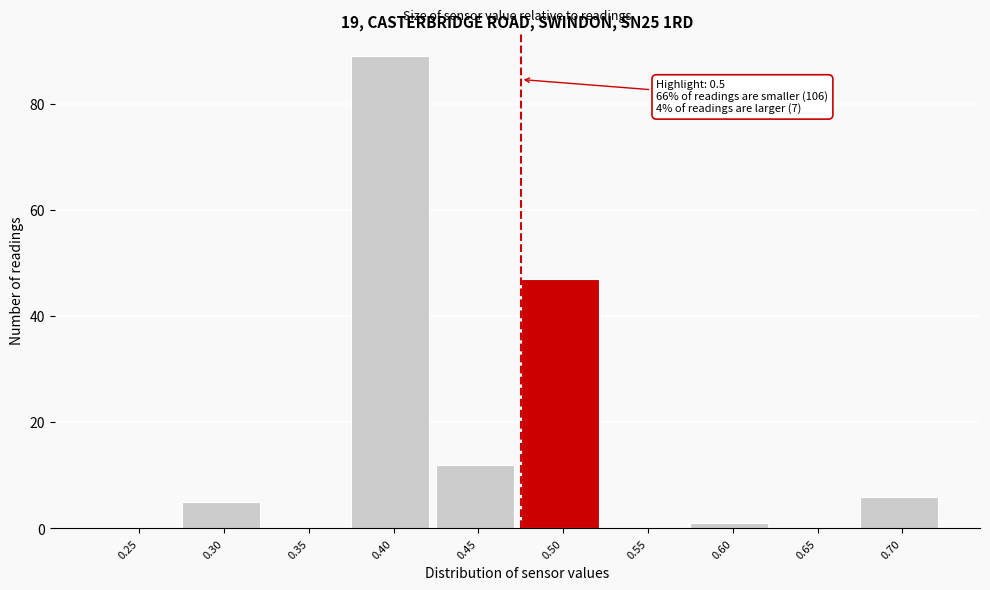

Reading left to right, what are all the values shown in this chart?

0.25=0	0.30=5	0.35=0	0.40=89	0.45=12	0.50=47	0.55=0	0.60=1	0.65=0	0.70=6